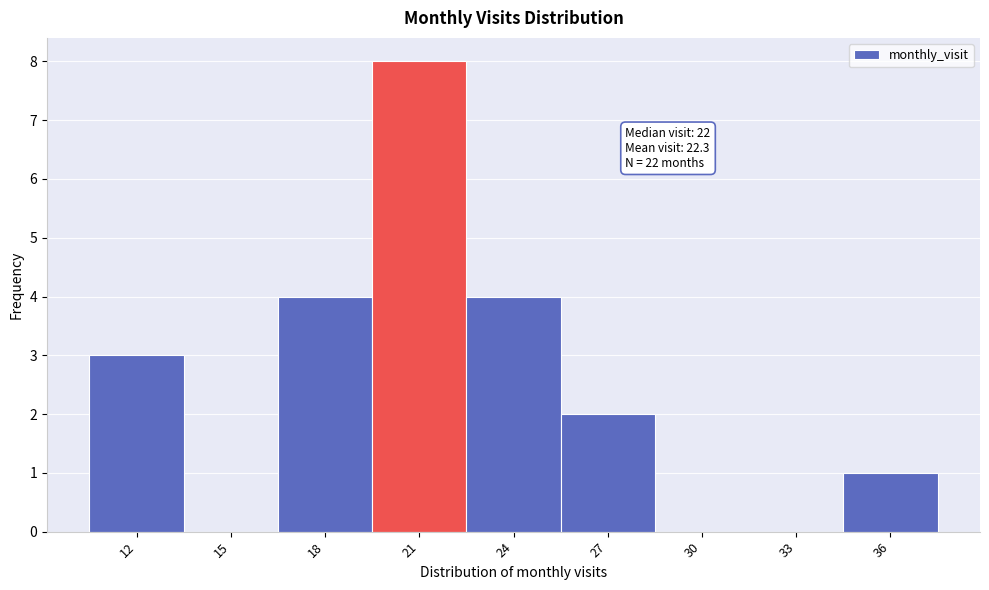

Reading left to right, transcribe all the data shown in this chart.

12=3	15=0	18=4	21=8	24=4	27=2	30=0	33=0	36=1